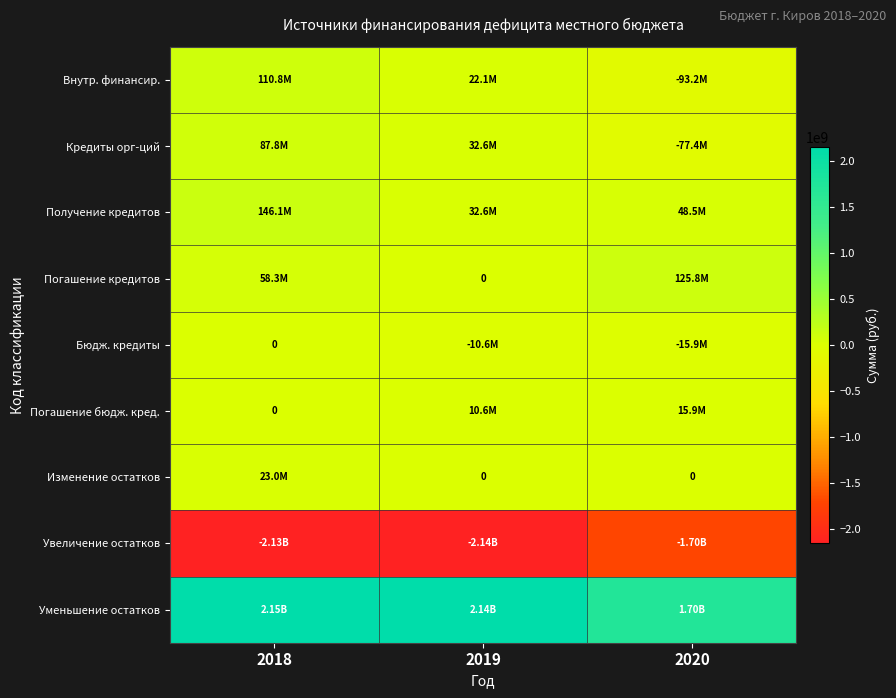

True or false: Изменение остатков has a value of 0.0 at 2020.

True